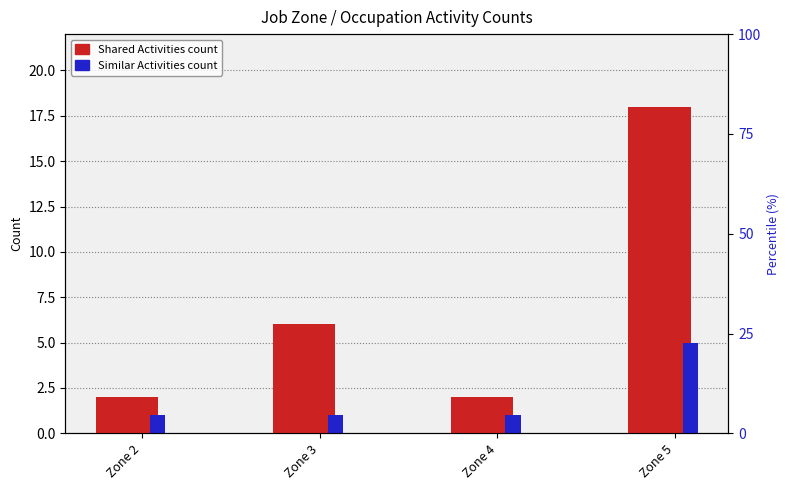

Count the number of data series in this chart.

2